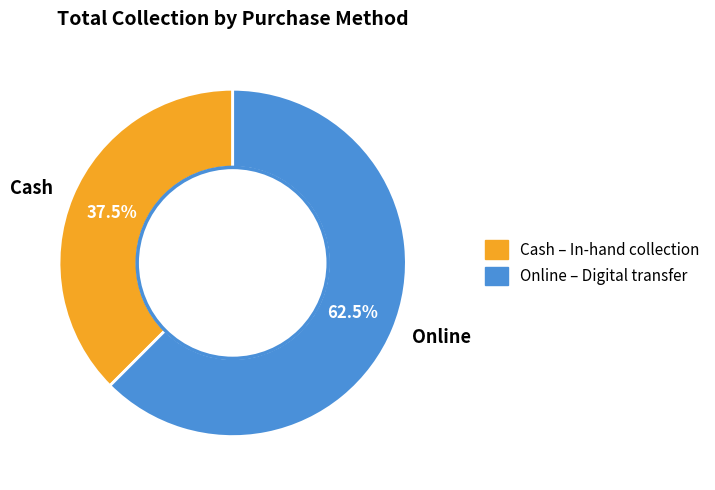

Rank the categories by value from lowest to highest.

Cash, Online